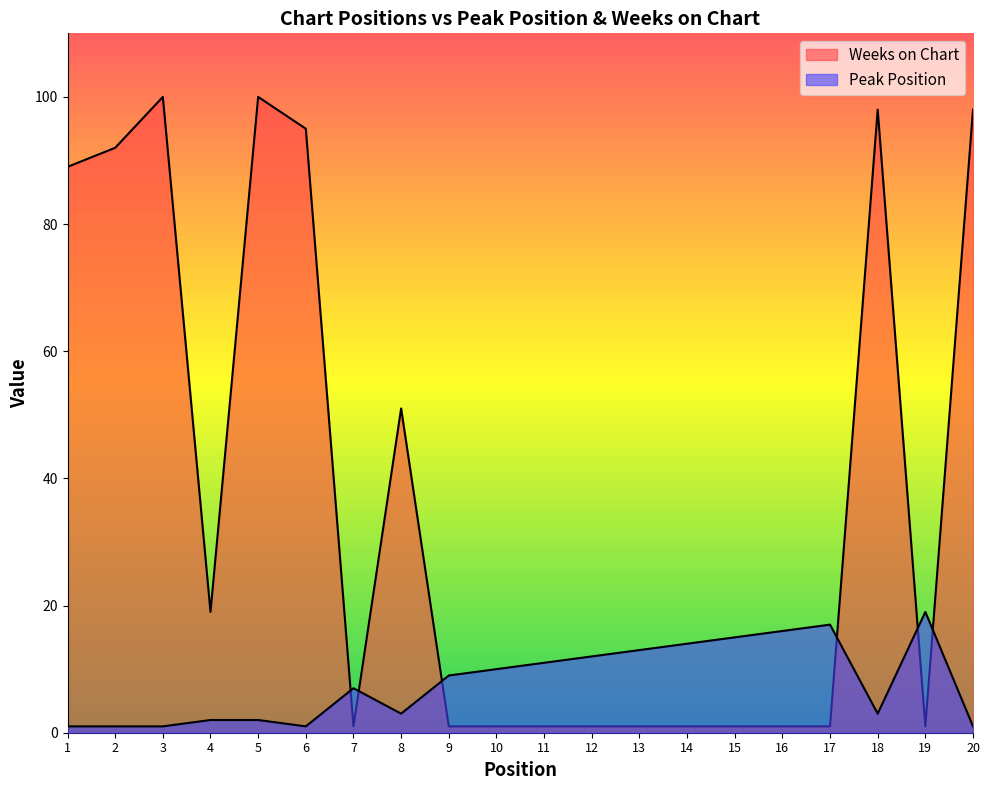

Between 2 and 16, which is larger?

16